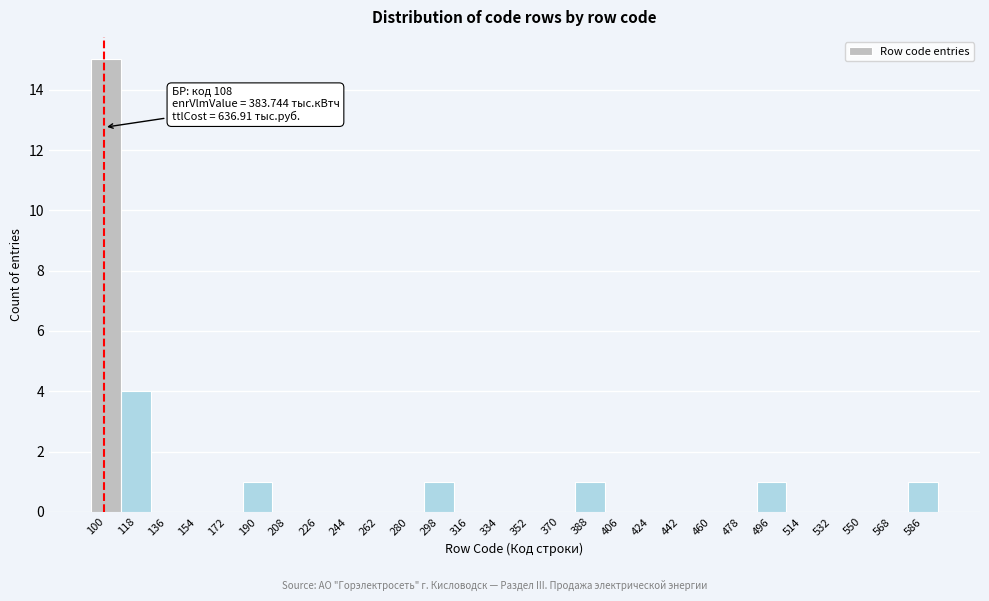

Reading right to left, what are all the values shown in this chart?

586=1	568=0	550=0	532=0	514=0	496=1	478=0	460=0	442=0	424=0	406=0	388=1	370=0	352=0	334=0	316=0	298=1	280=0	262=0	244=0	226=0	208=0	190=1	172=0	154=0	136=0	118=4	100=15